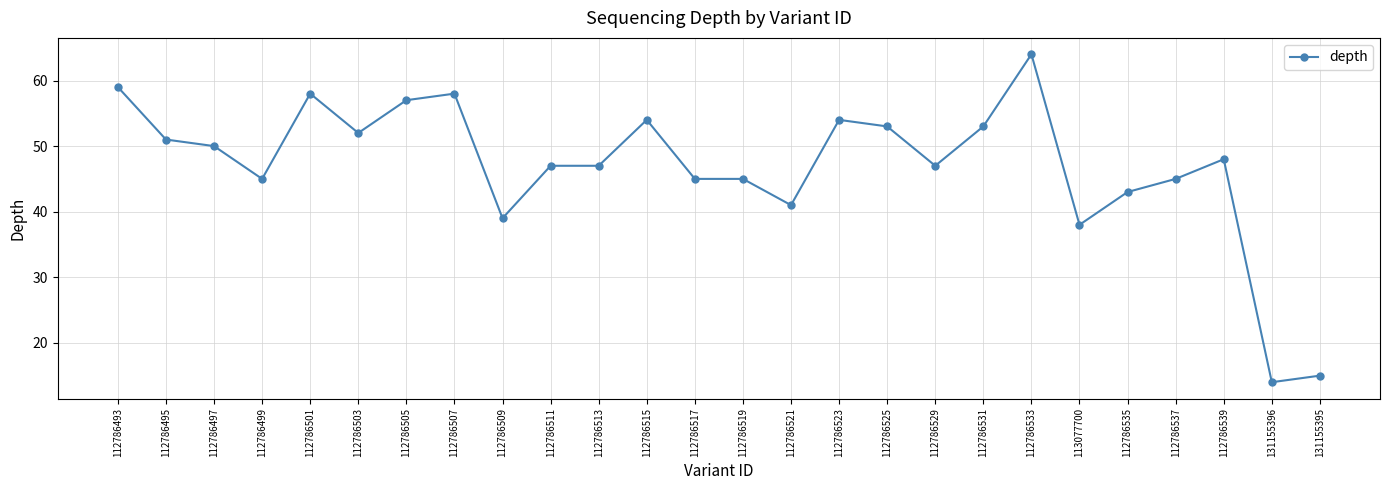

True or false: there are more than 0 points higher than both neighbors.

True